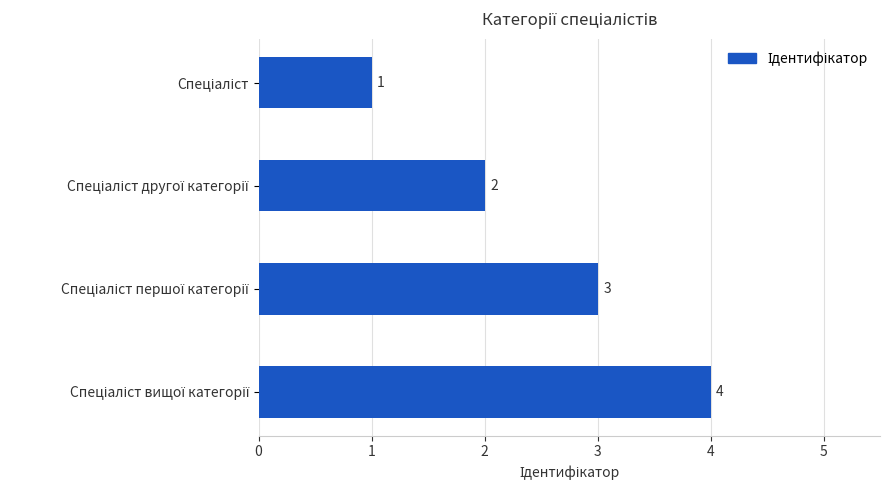

What is the maximum value shown in the chart?

4